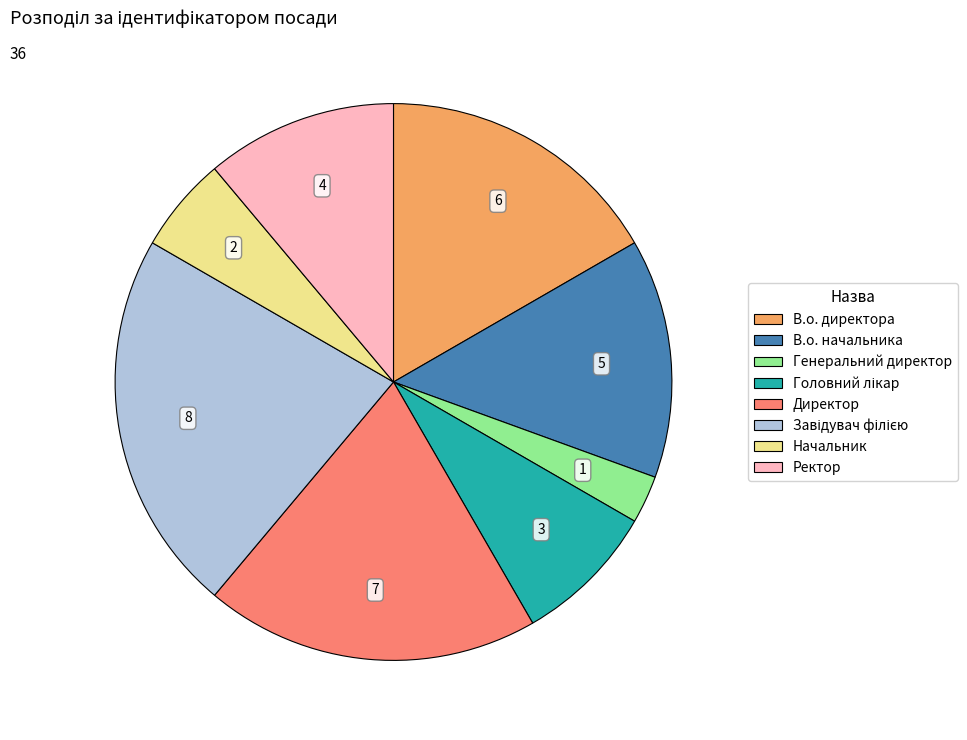

Does Ректор account for over 50% of the chart?

No